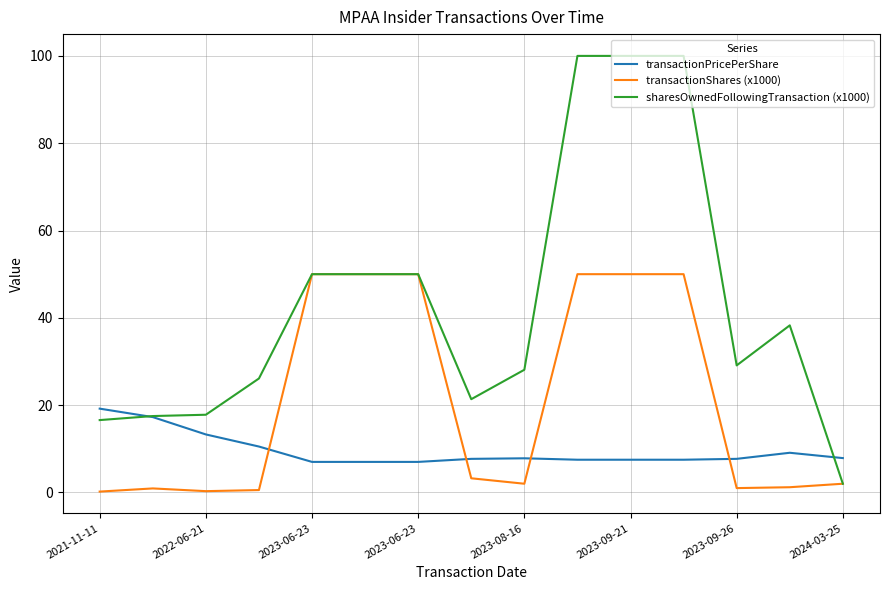

Which series has the largest range (max minus min)?

sharesOwnedFollowingTransaction (x1000)